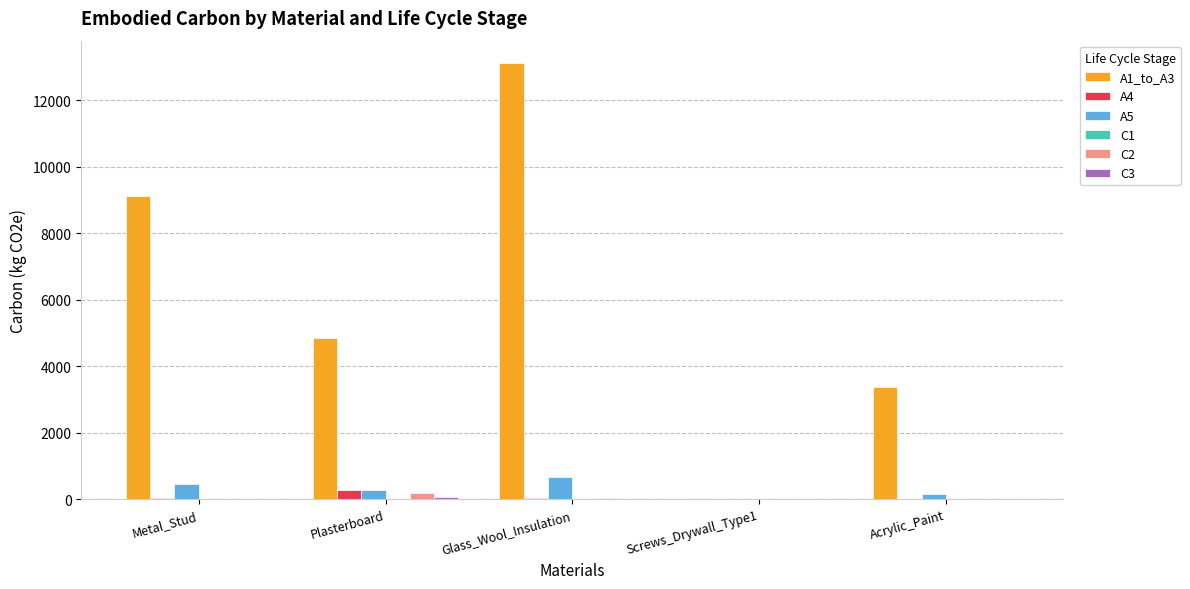

What is the maximum value shown in the chart?

13137.5